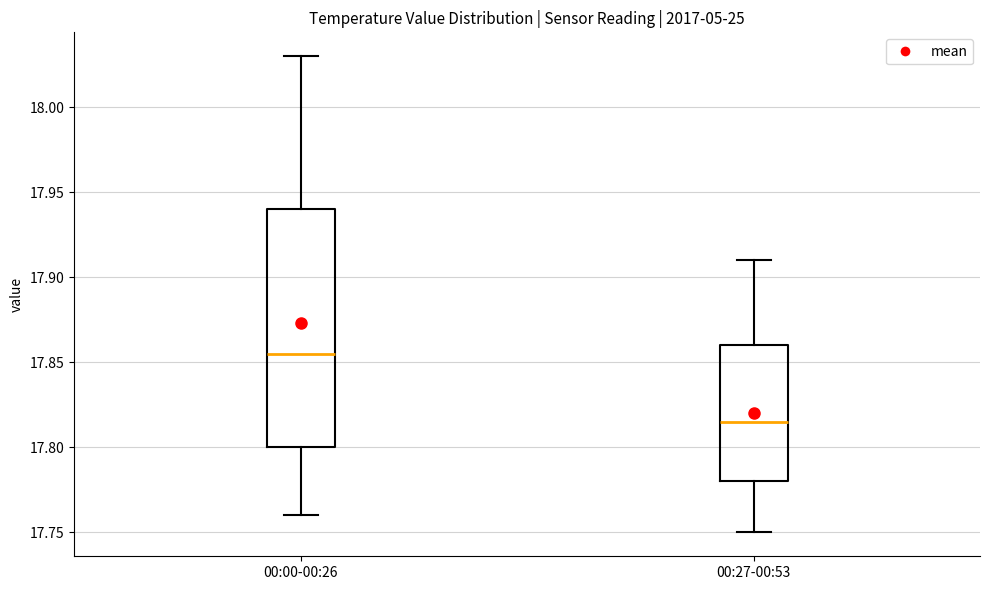

Which box's median line is the lowest?

00:27-00:53